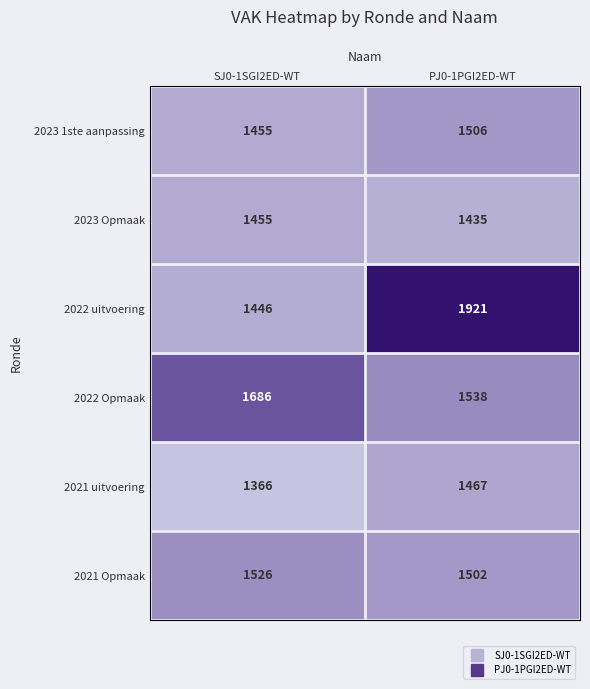

The 2022 Opmaak series shows 1538 at PJ0-1PGI2ED-WT. True or false?

True